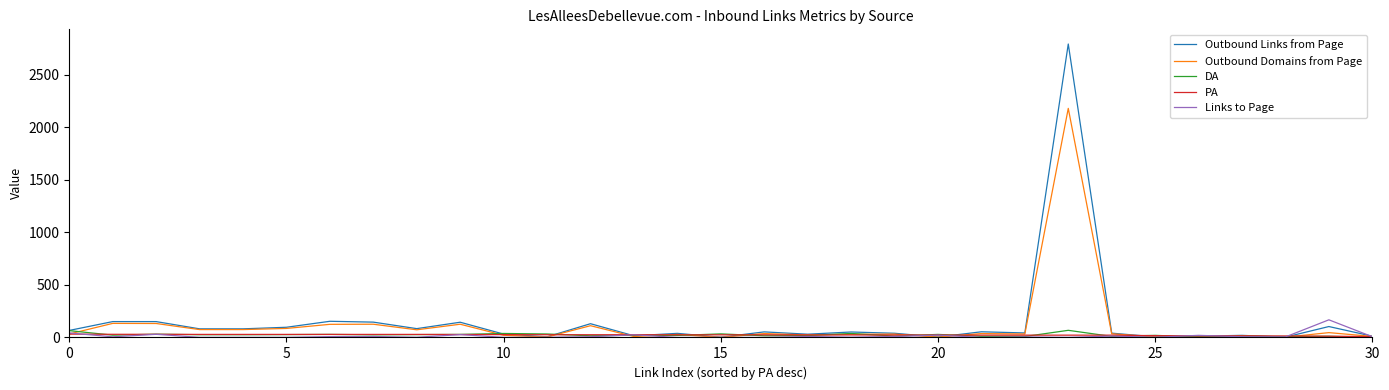

What is the maximum value for Outbound Domains from Page?

2182